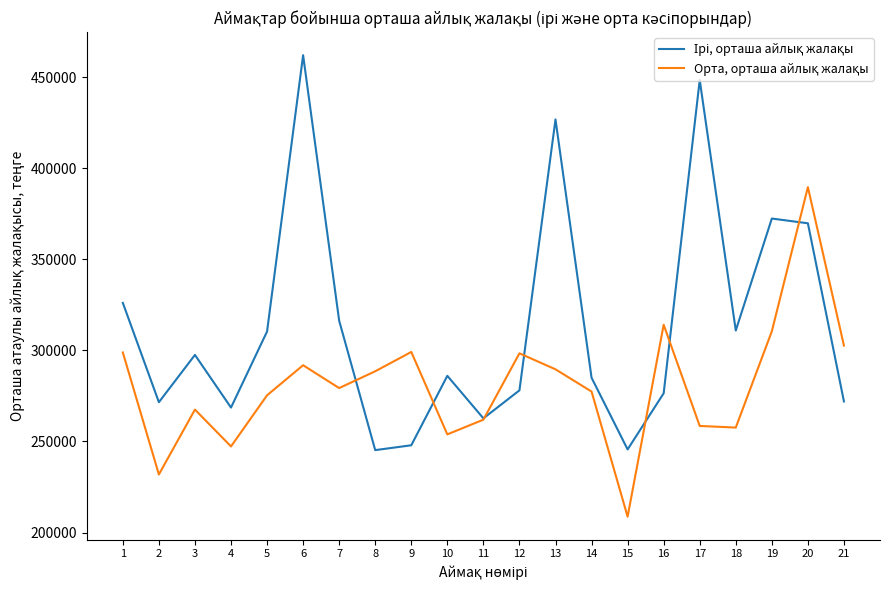

What is the spread (max minus min) of values at 10?

32139